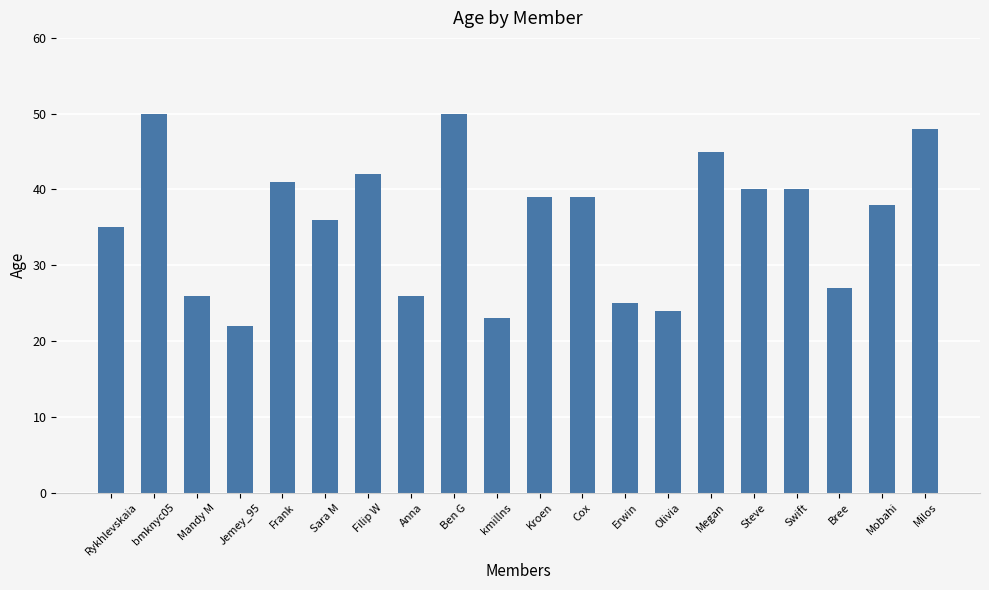

What is the maximum value shown in the chart?

50